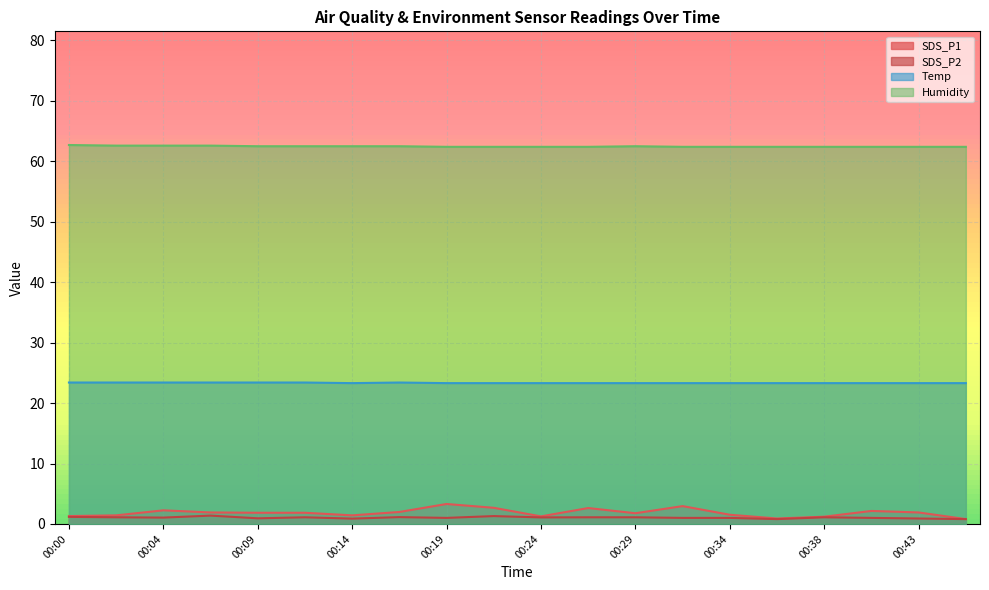

What are all the series names shown in the legend?

SDS_P1, SDS_P2, Temp, Humidity